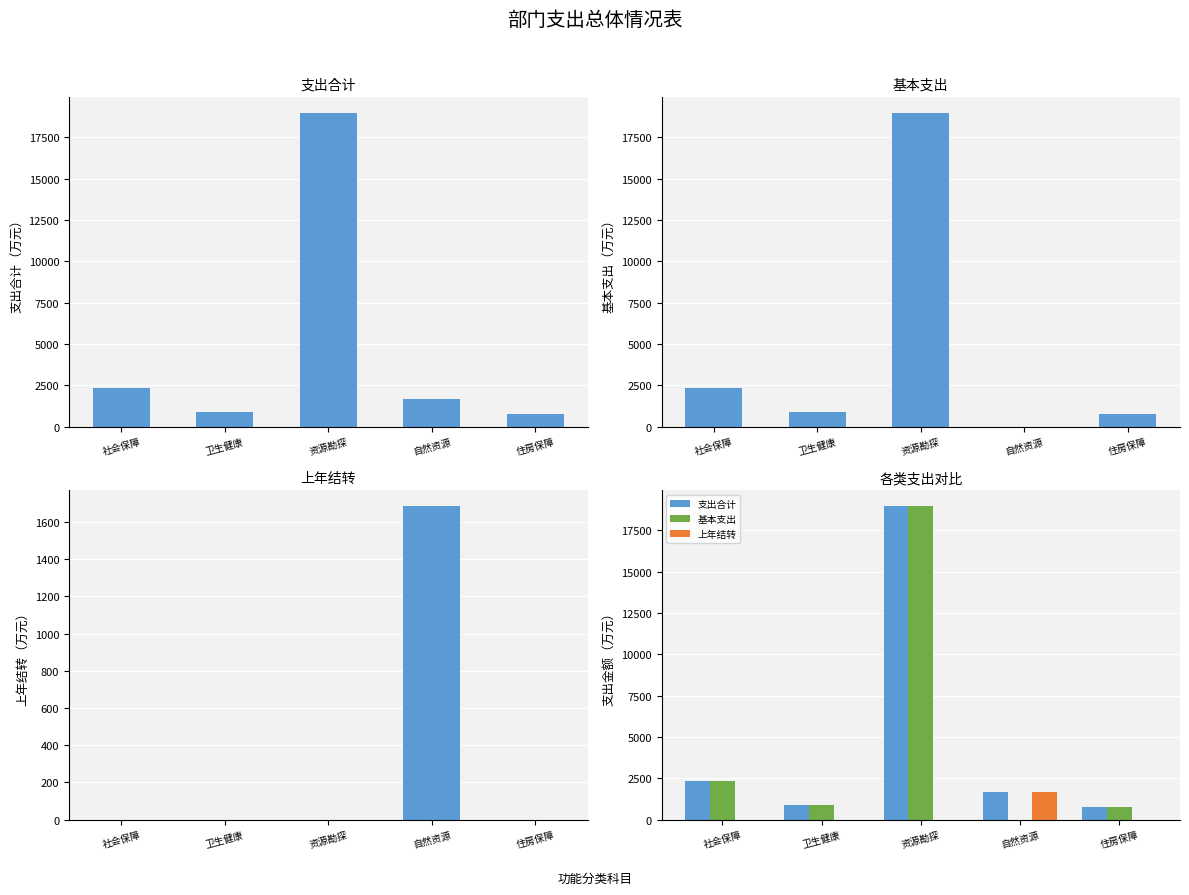

Rank the series at 卫生健康 from lowest to highest value.

上年结转, 支出合计, 基本支出